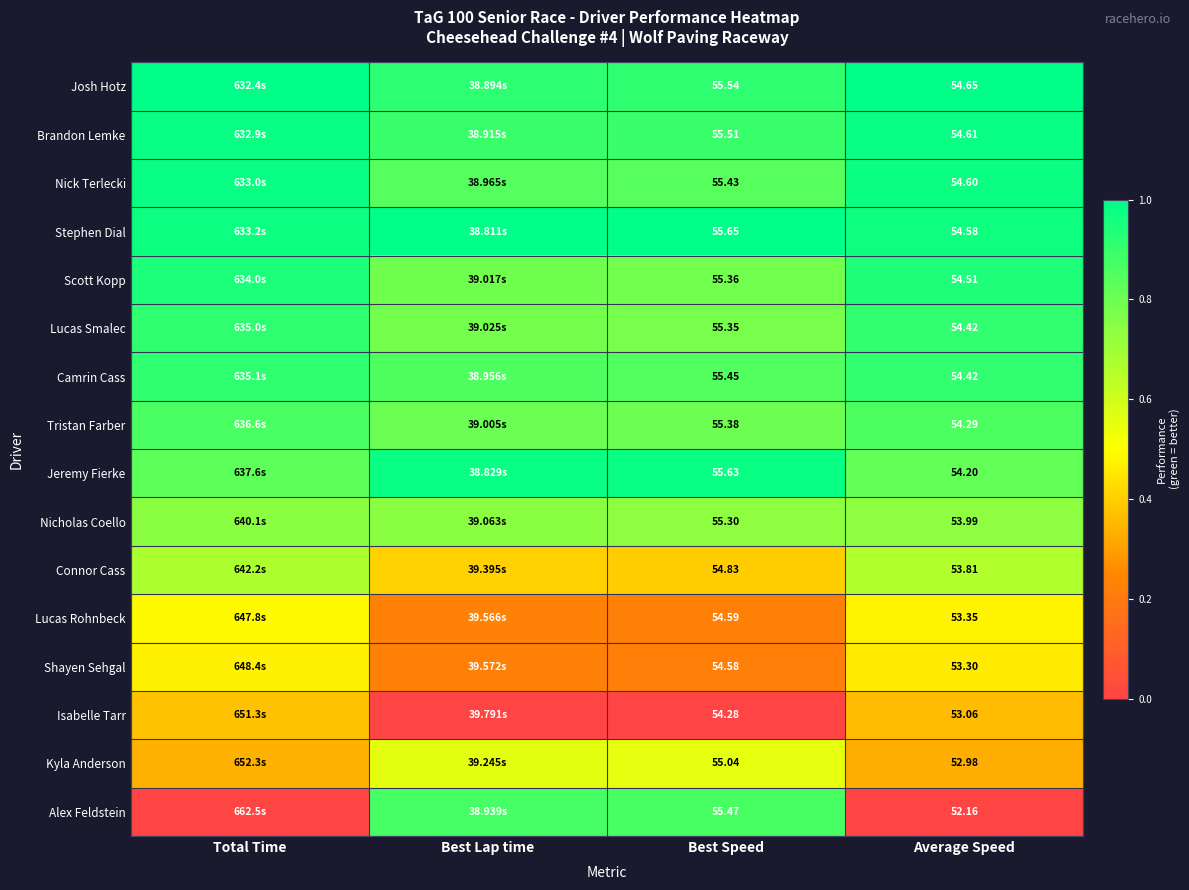

At Best Speed, list the series in order from smallest to largest.

Isabelle Tarr, Shayen Sehgal, Lucas Rohnbeck, Connor Cass, Kyla Anderson, Nicholas Coello, Lucas Smalec, Scott Kopp, Tristan Farber, Nick Terlecki, Camrin Cass, Alex Feldstein, Brandon Lemke, Josh Hotz, Jeremy Fierke, Stephen Dial